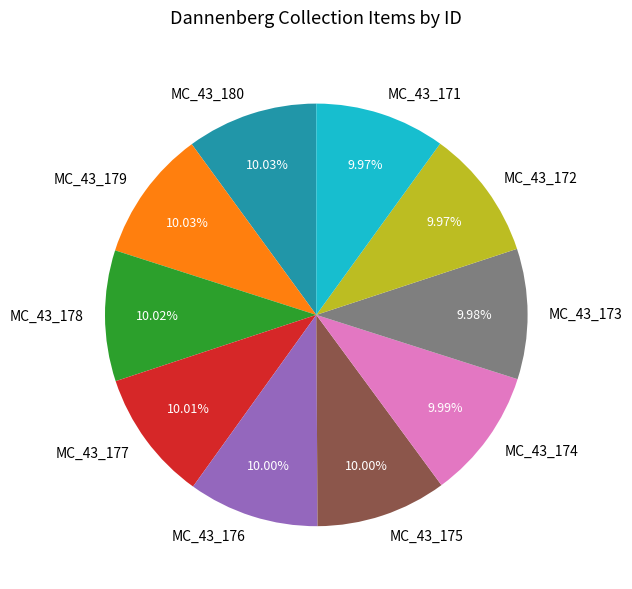

Is it true that MC_43_176 is 10% of the pie?

True